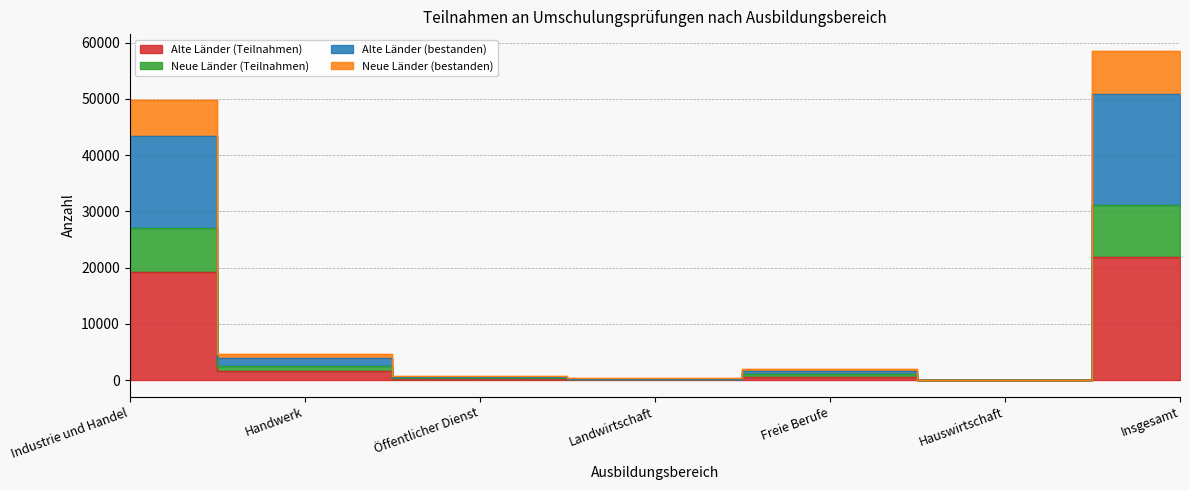

At how many categories does at least one series exceed 55499?

1